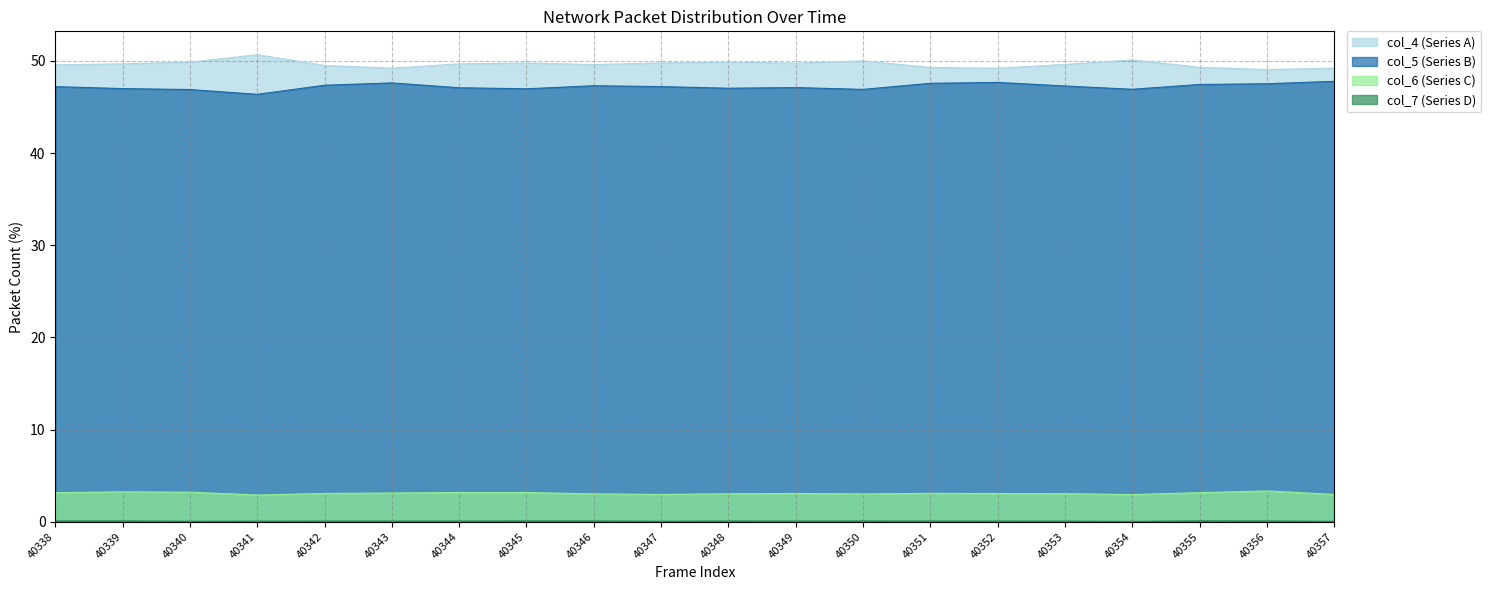

Read the col_6 value at 40346.

3.0